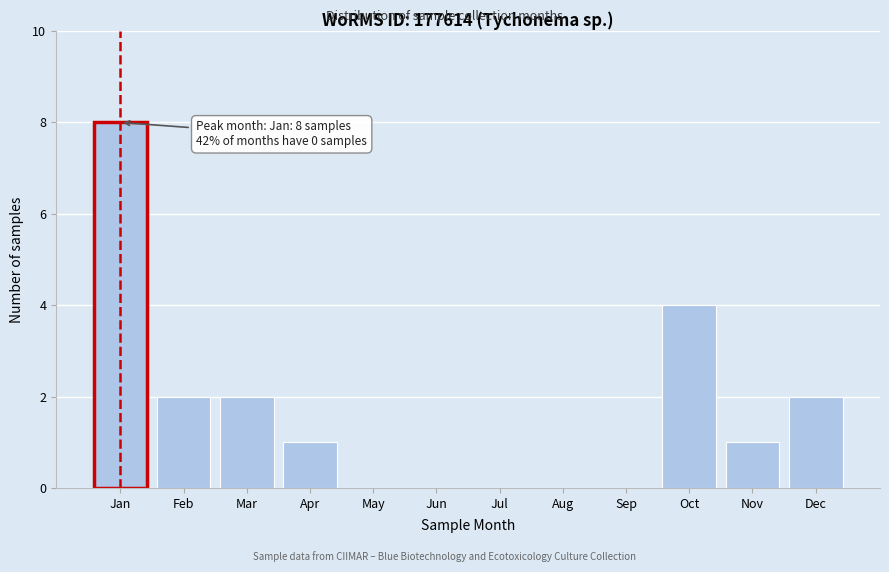

Reading right to left, extract all data points from this chart.

Dec=2	Nov=1	Oct=4	Sep=0	Aug=0	Jul=0	Jun=0	May=0	Apr=1	Mar=2	Feb=2	Jan=8